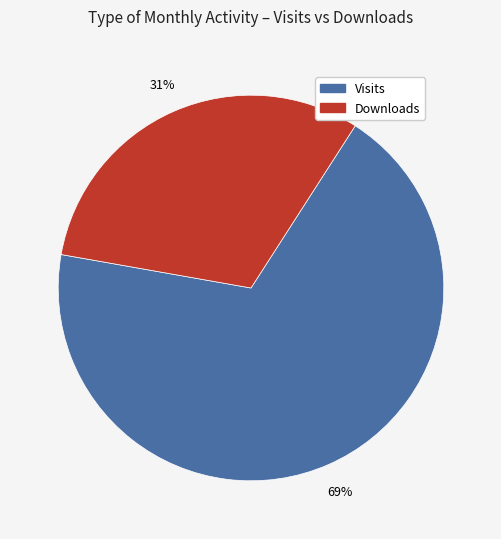

To the nearest percent, what is the average slice percentage?

50%